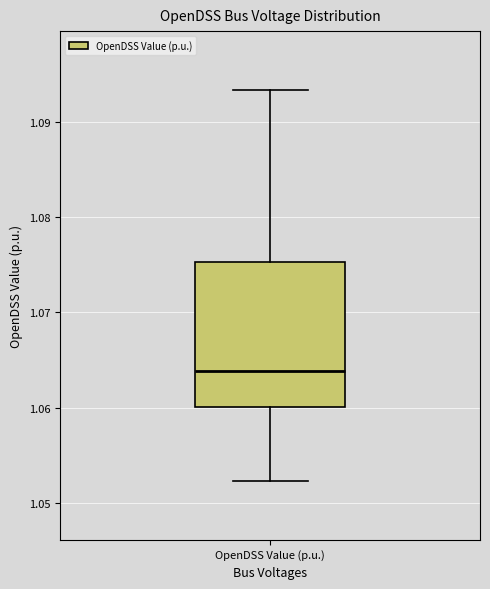

Read this box plot against the y-axis: the position of the median line, the range covered by the box, and the ends of both whiskers. The values are not printed on the chart, so give them approximately, as read against the axis.

median 1.064, box 1.060 to 1.075, whiskers 1.052 to 1.093